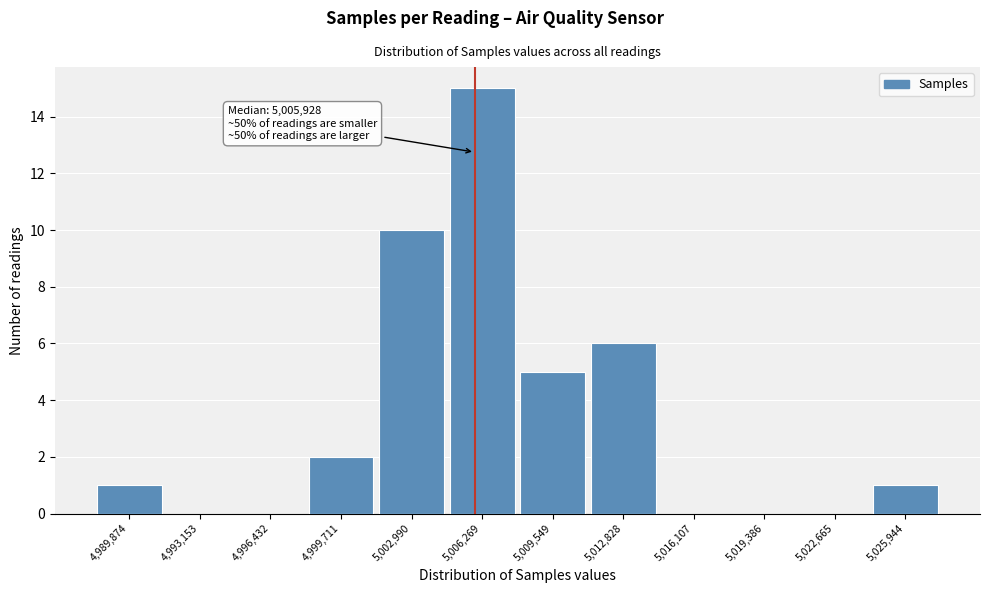

Over which range of the x-axis is the bar tallest?

5004500 to 5008000